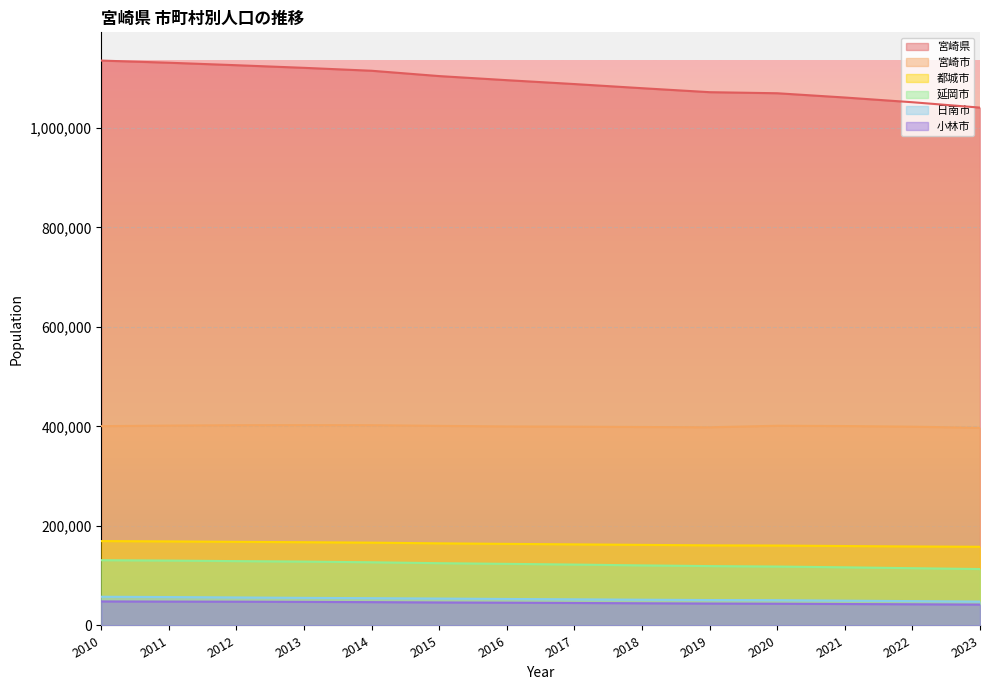

True or false: 都城市 and 日南市 intersect in this chart.

False